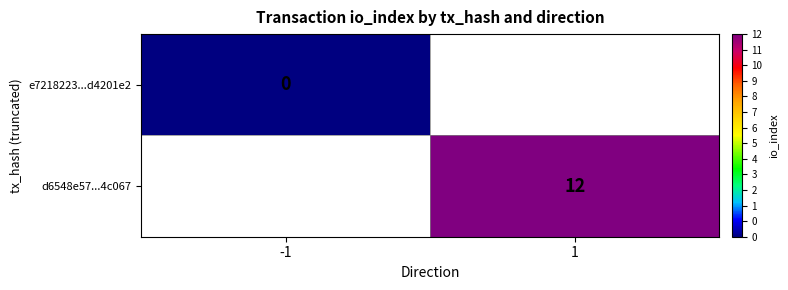

Is it true that d6548e57...4c067 equals 7 at 1?

False